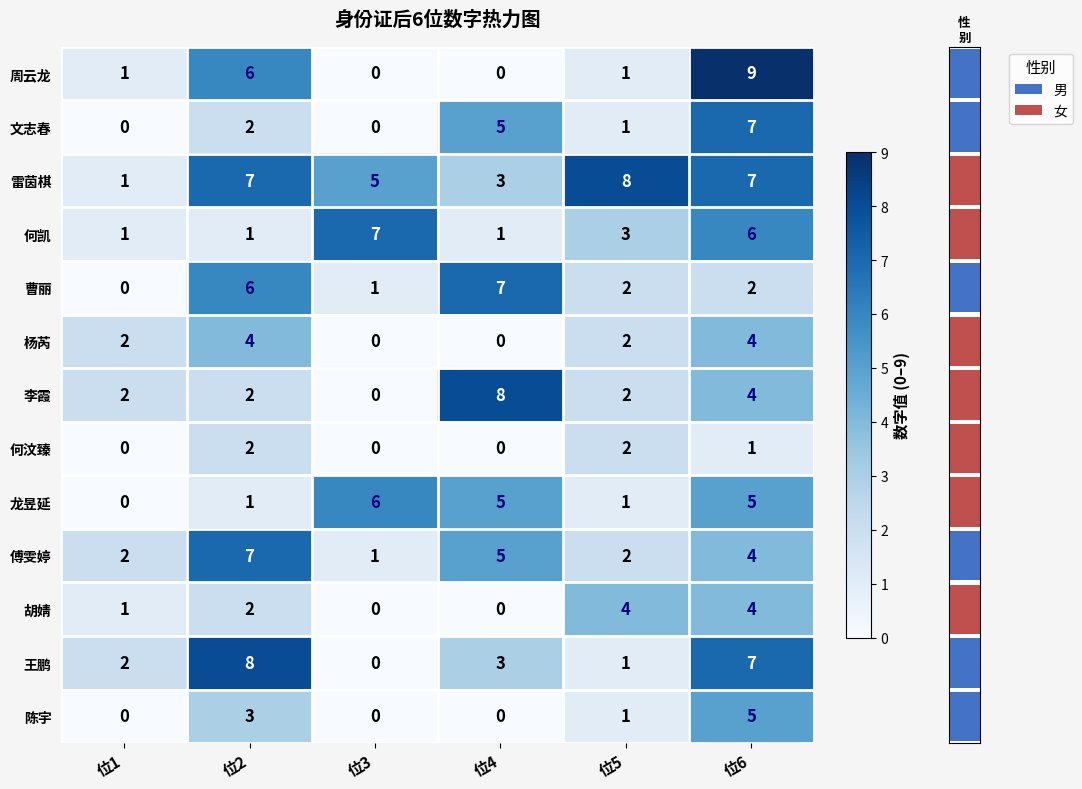

Where is 何汶臻 nearest to the value 1?

位6